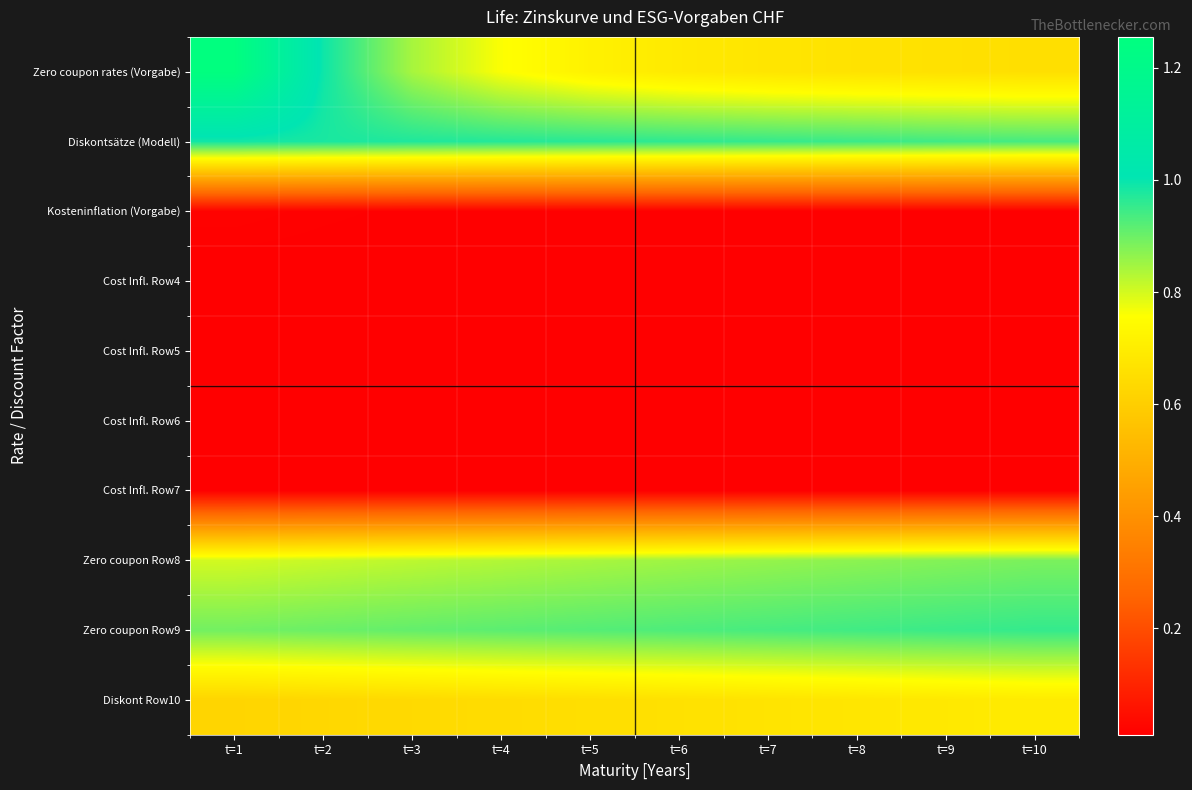

Which has a higher value, t=3 or t=8?

t=3